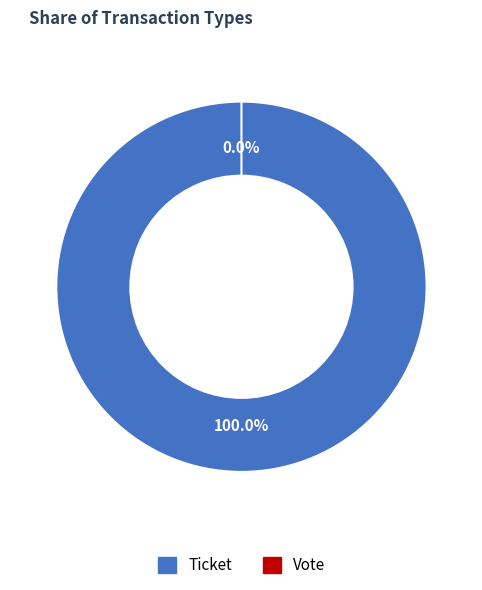

Does Vote account for over 50% of the chart?

No